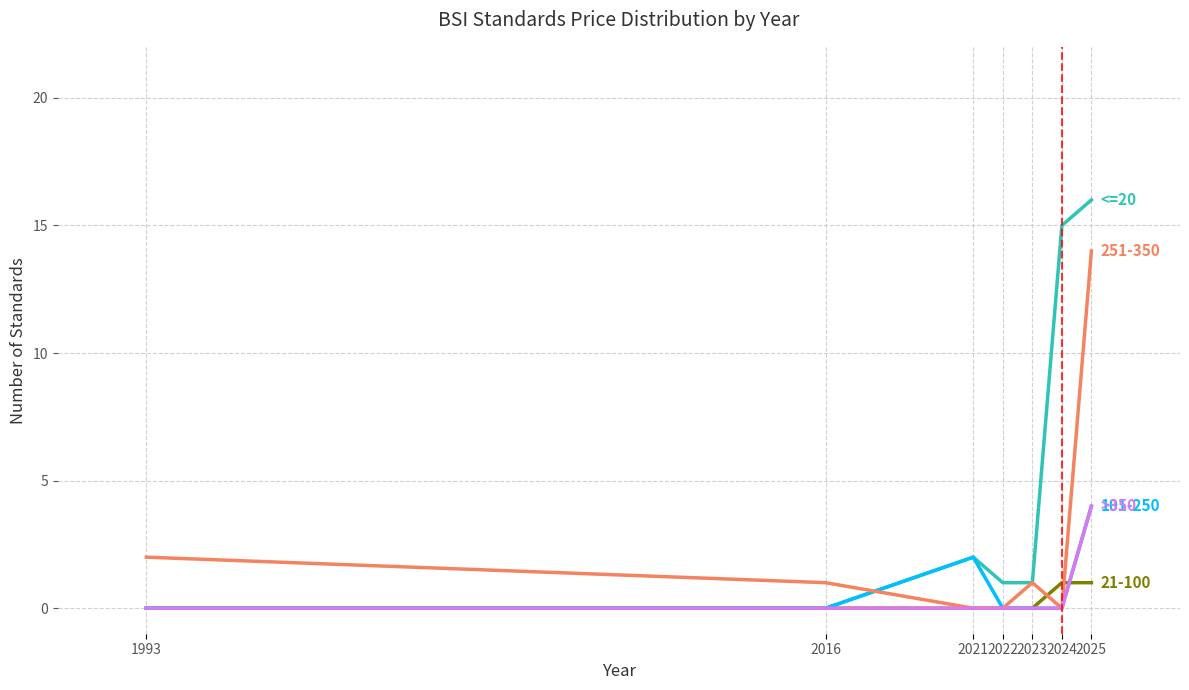

What is the maximum value shown in the chart?

16